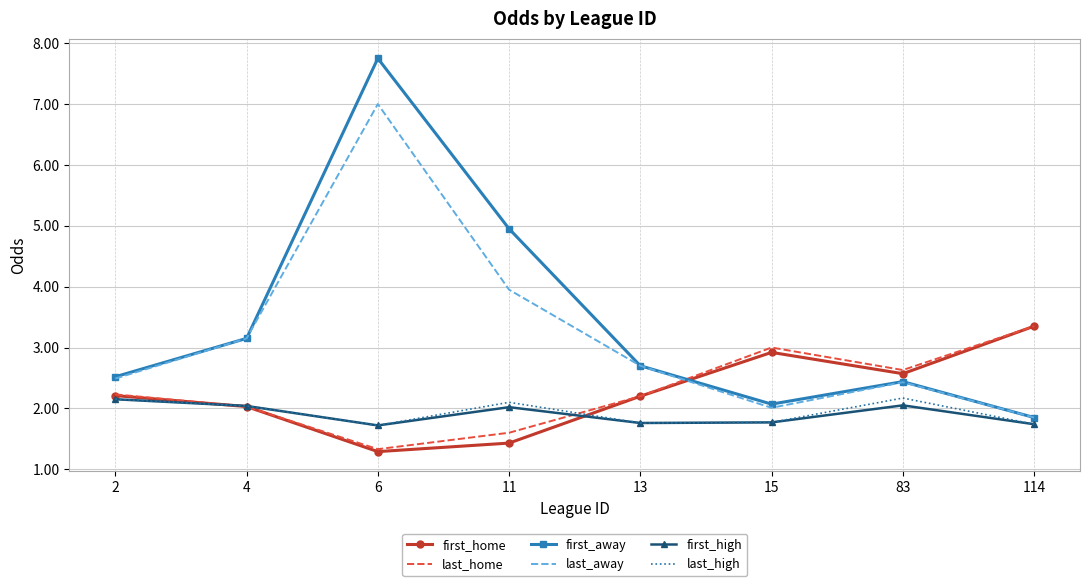

What is the spread (max minus min) of values at 13?

0.9